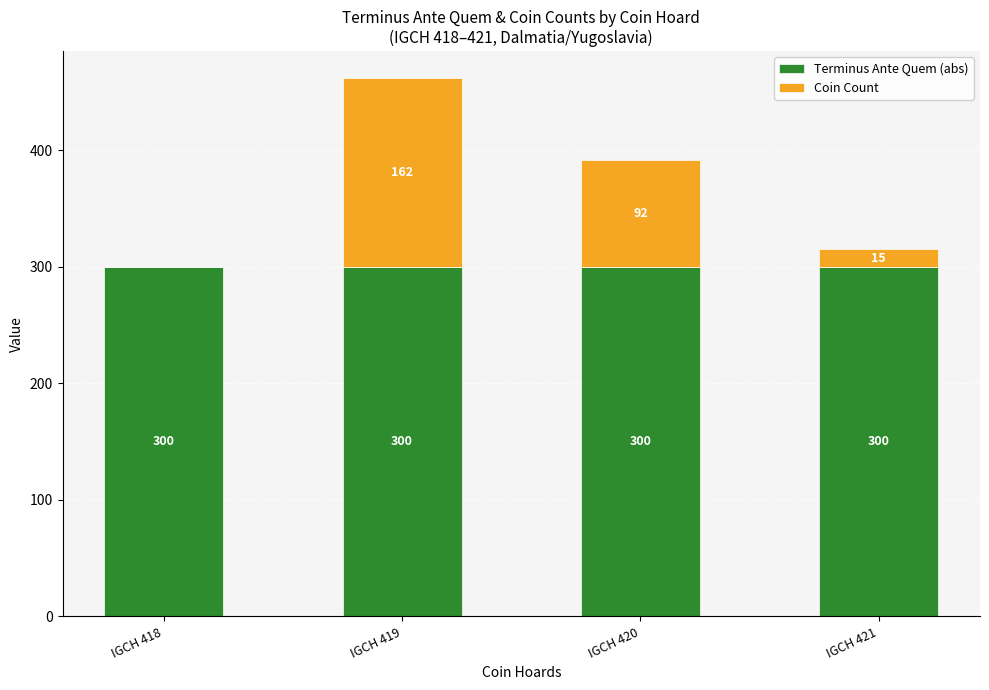

What is the sum of all Terminus Ante Quem (abs) values?

1200